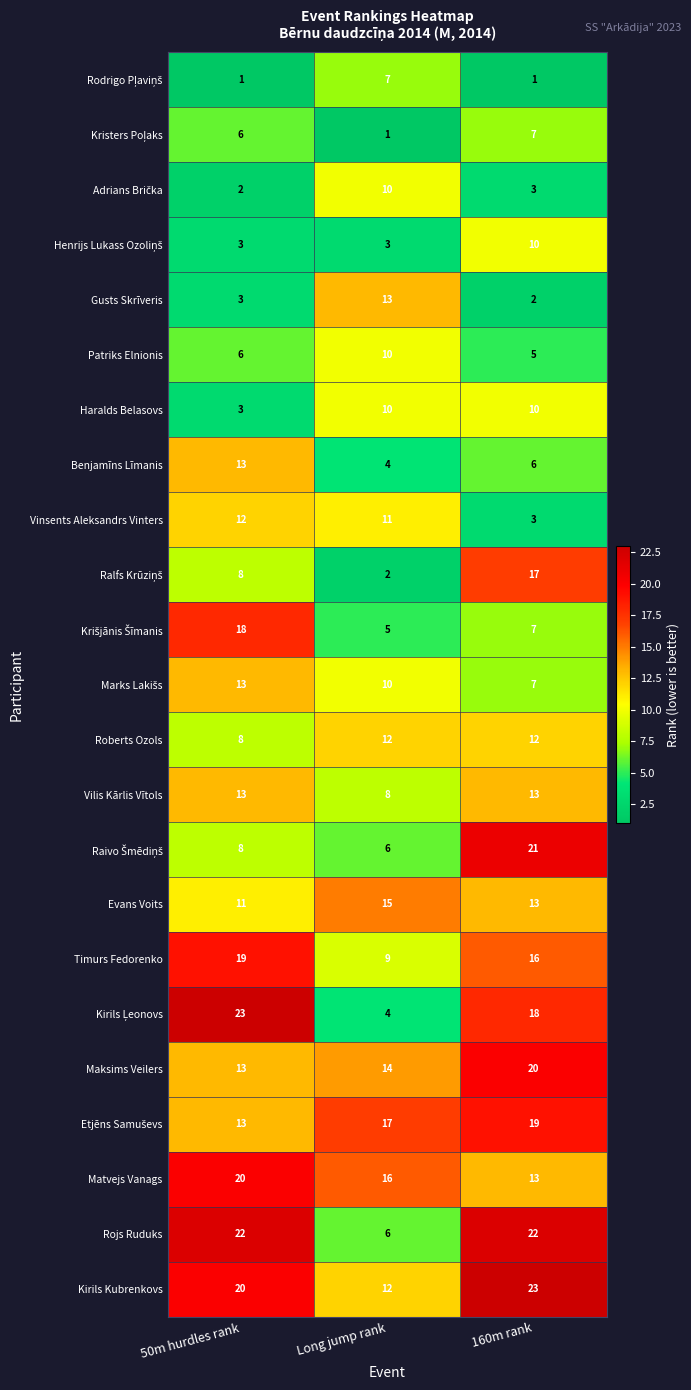

True or false: Gusts Skrīveris has a value of 3 at 50m hurdles rank.

True